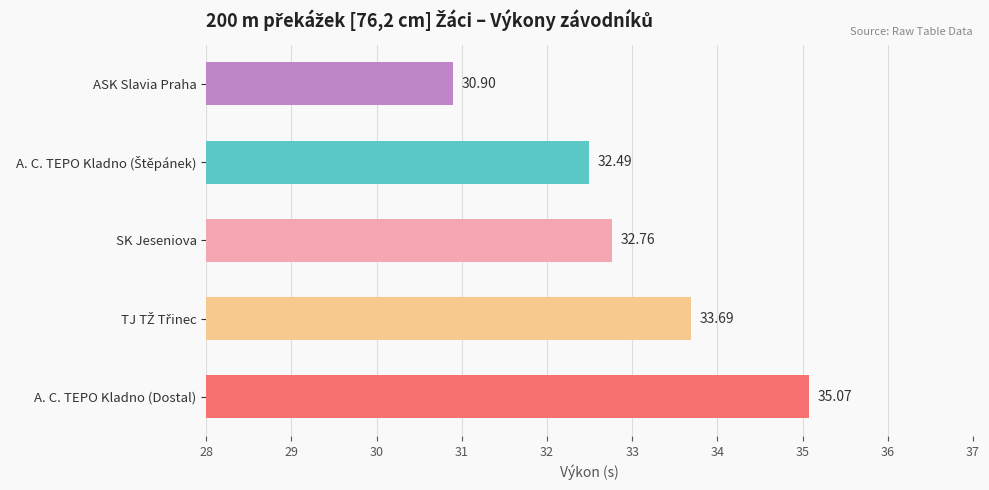

How many categories are shown in the chart?

5